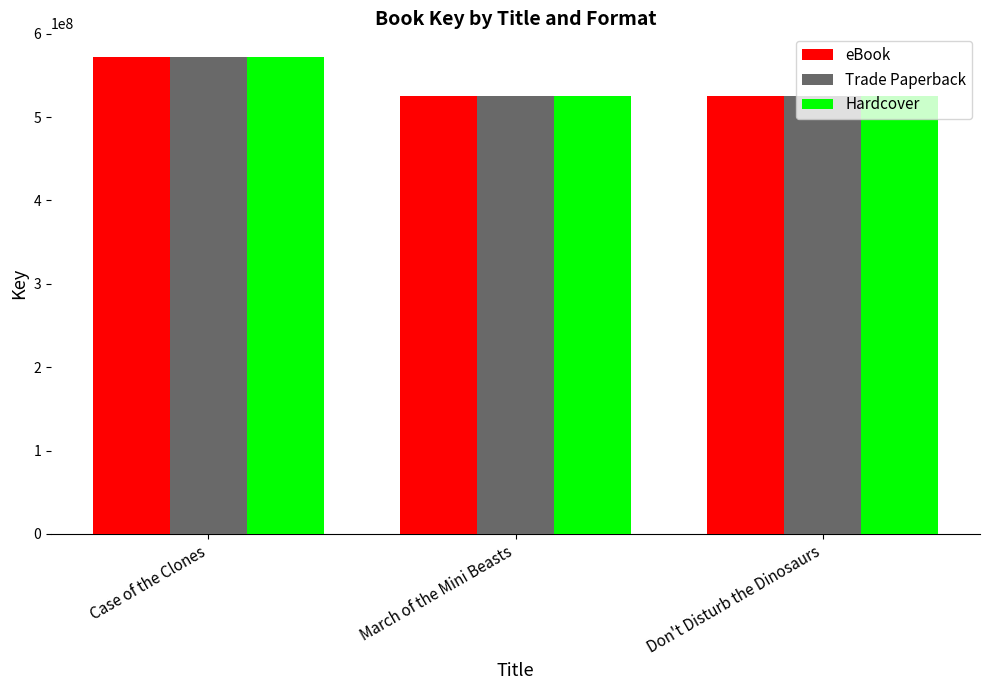

How many bars are there in each group?

3